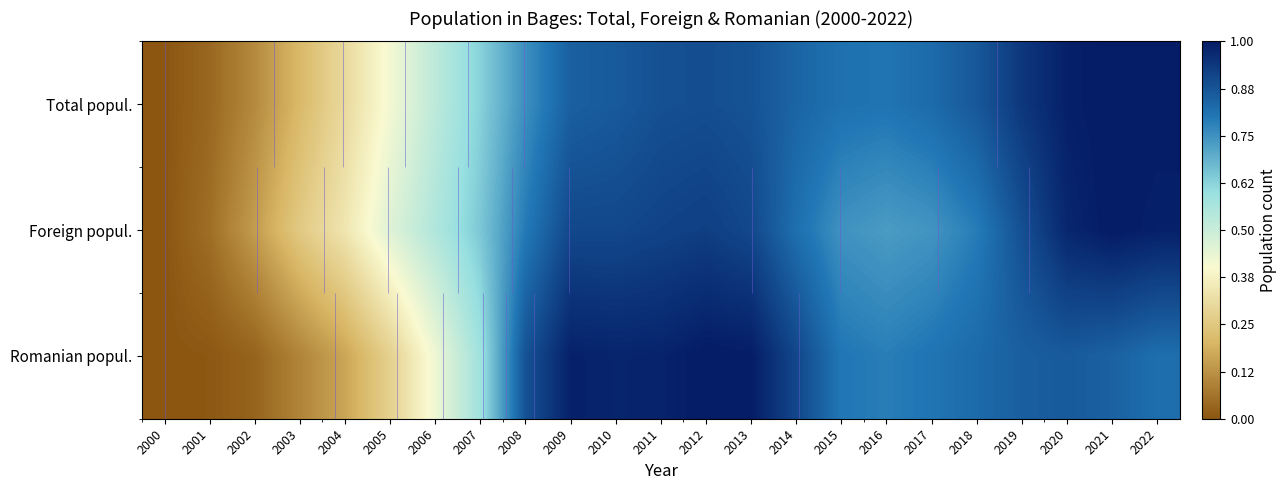

At how many categories does at least one series exceed 0?

22